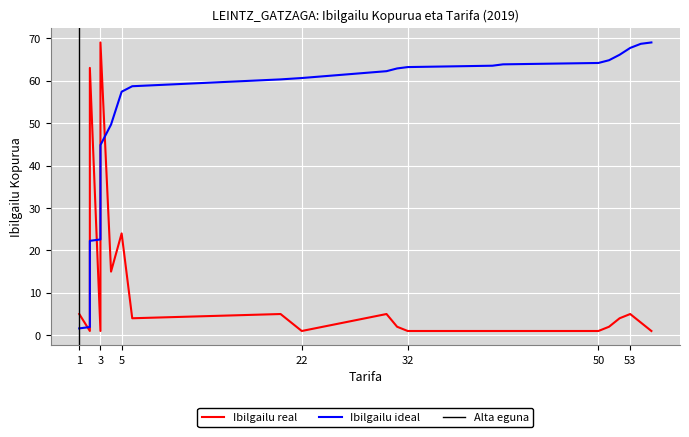

How many data points are above 3?

10